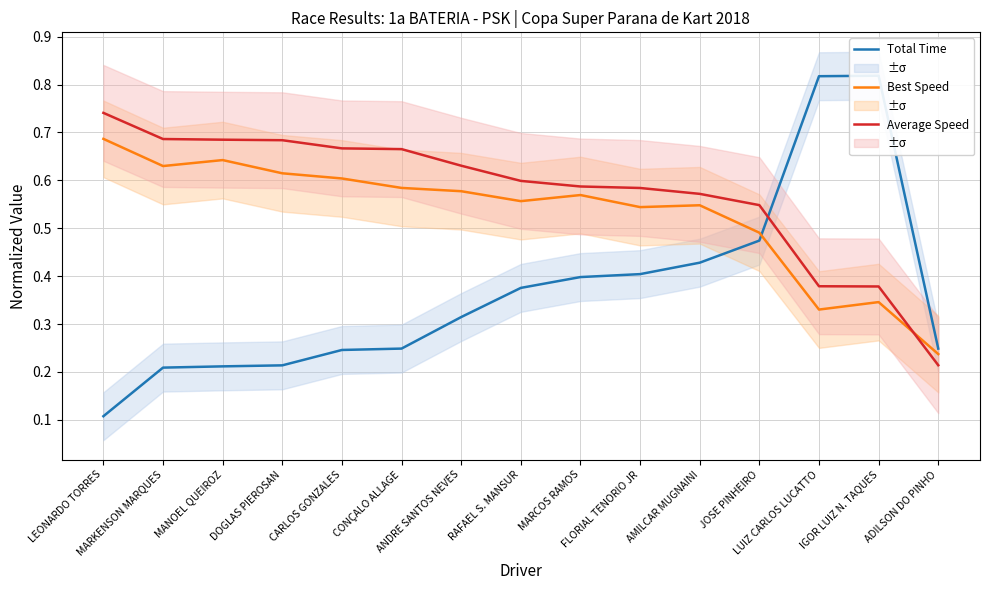

Which series has the largest range (max minus min)?

Total Time